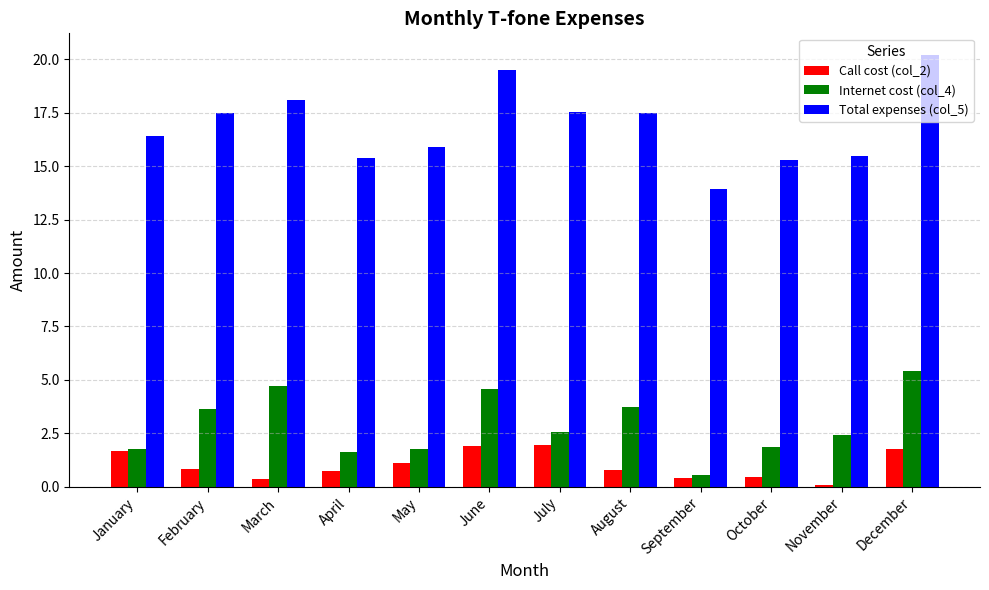

What is the sum of all Internet cost (col_4) values?

34.7